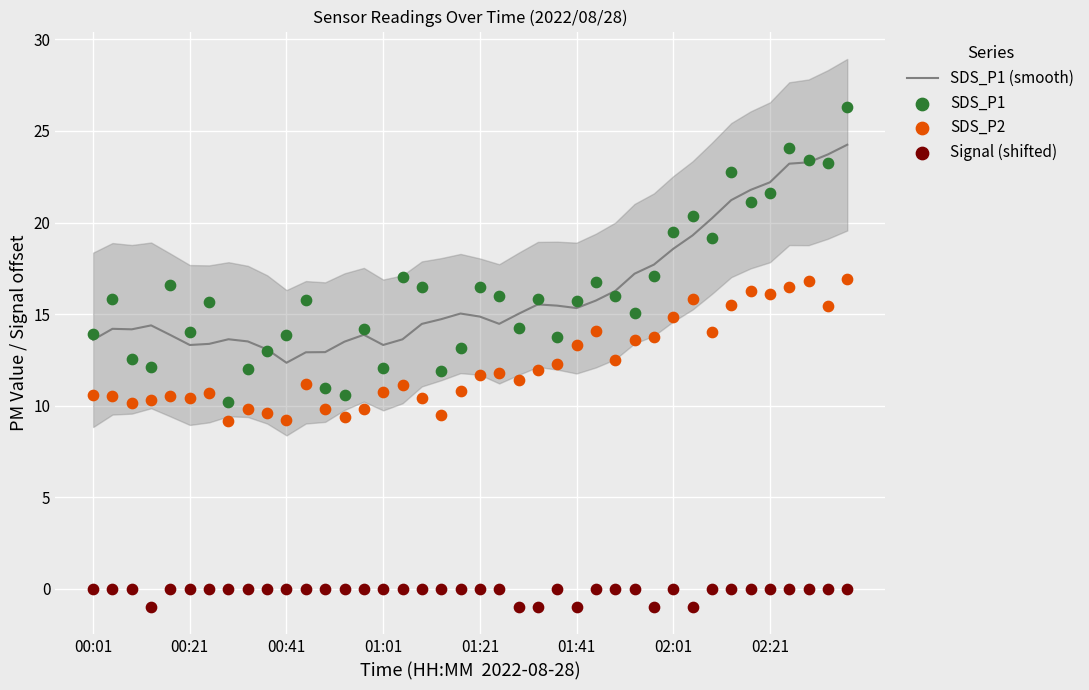

Which series reaches the minimum Y coordinate?

Signal (shifted)